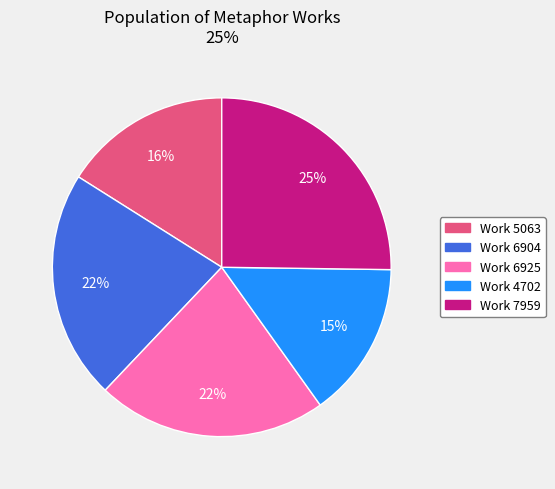

How many slices are in this pie chart?

5